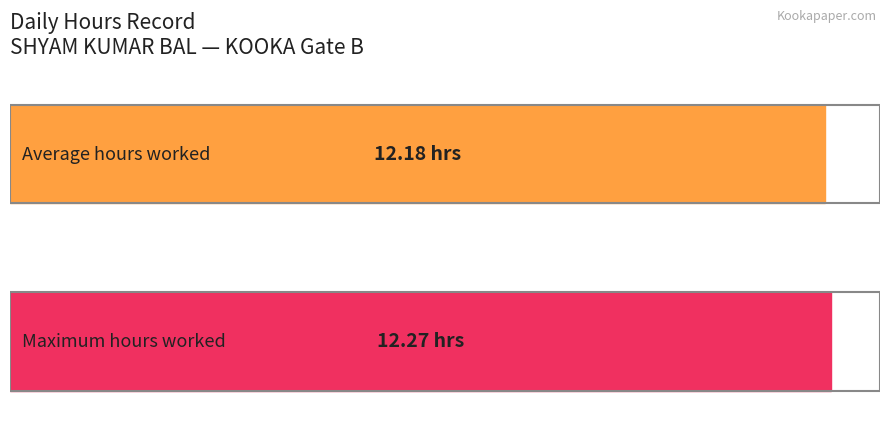

What is the average value?

12.2